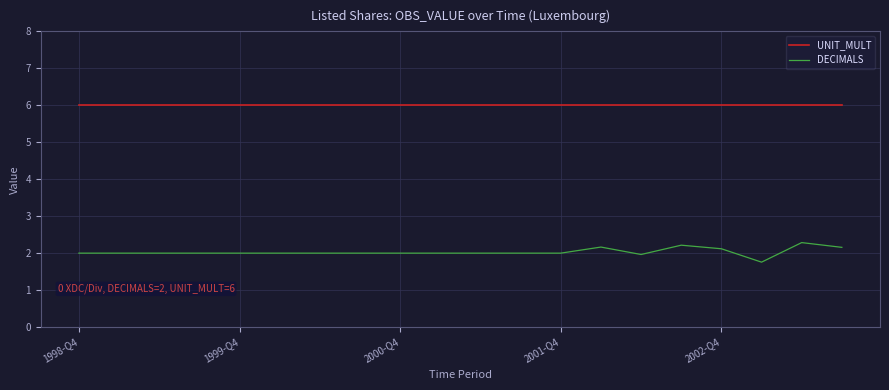

Which series has the widest spread of values?

DECIMALS